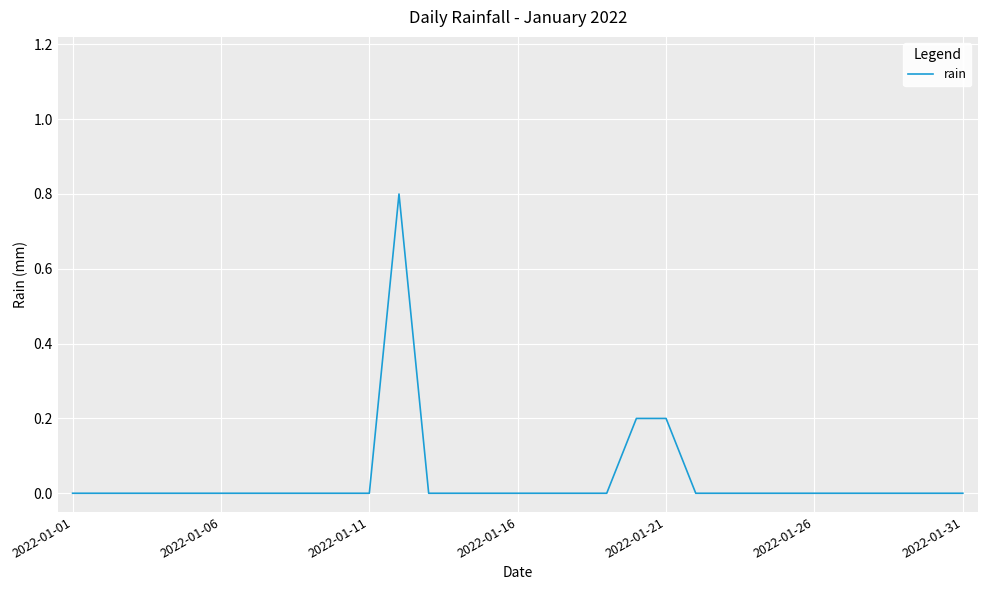

What is the difference between the maximum and minimum values?

0.8